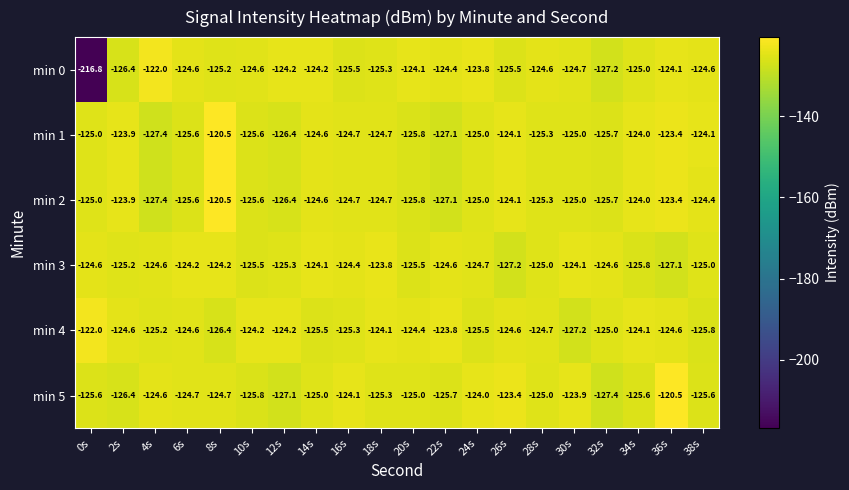

The value of min 5 at 24s is -124.0. True or false?

True